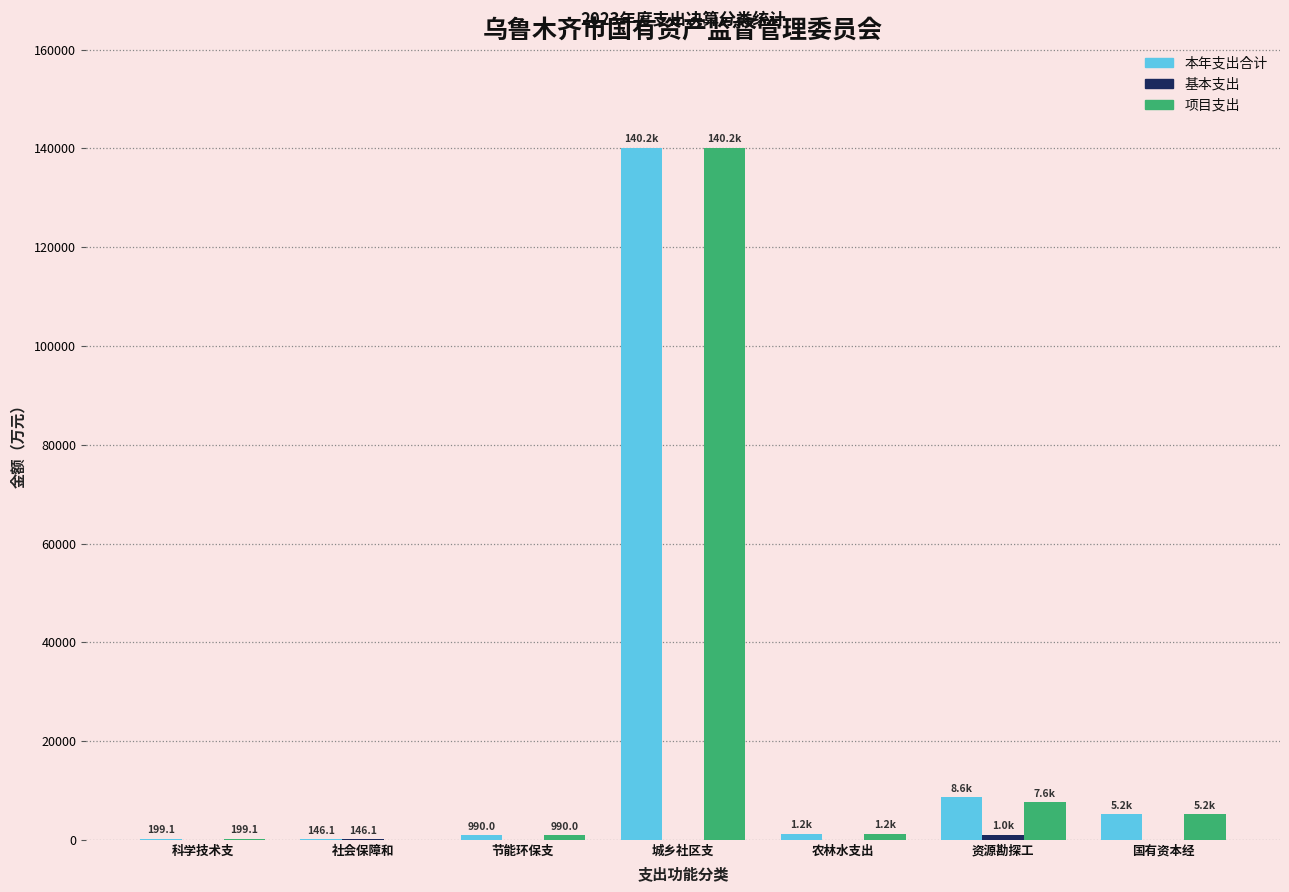

Which category has the highest value in the 本年支出合计 series?

城乡社区支